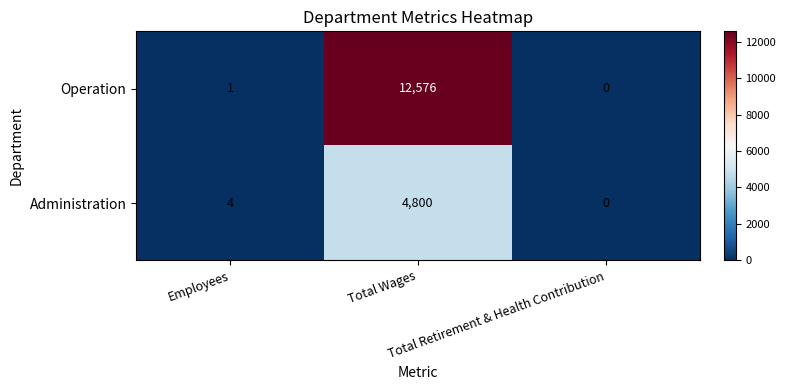

How many positive values does the Administration series have?

2